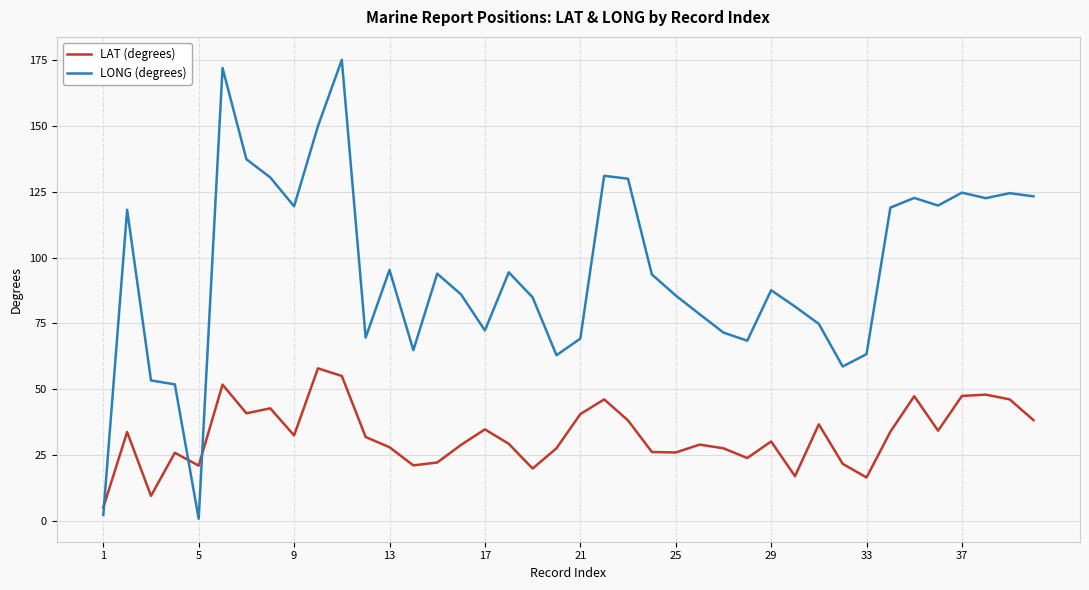

What is the sum of all LONG (degrees) values?

3785.2